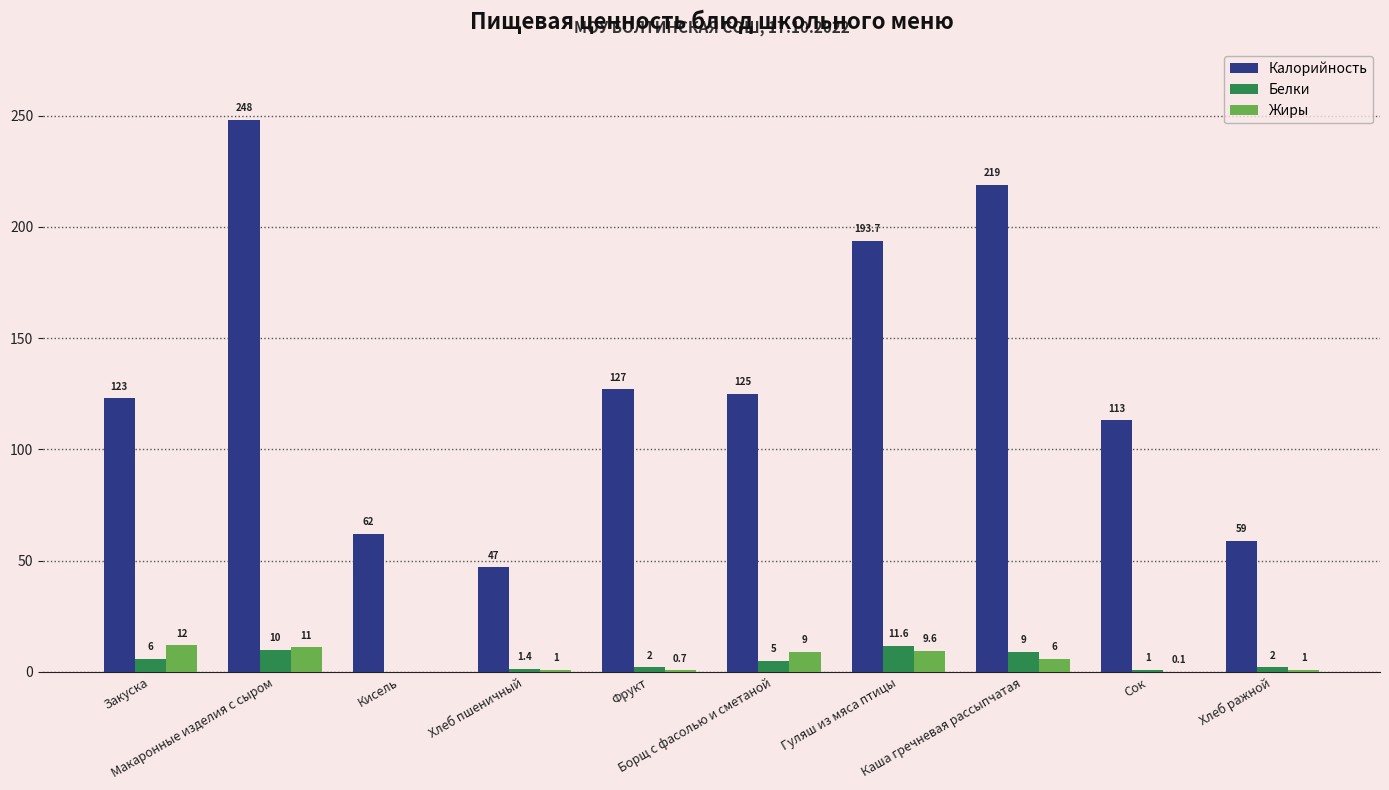

Reading left to right, transcribe all the data shown in this chart.

Калорийность: Закуска=123.0	Макаронные изделия с сыром=248.0	Кисель=62.0	Хлеб пшеничный=47.0	Фрукт=127.0	Борщ с фасолью и сметаной=125.0	Гуляш из мяса птицы=193.7	Каша гречневая рассыпчатая=219.0	Сок=113.0	Хлеб ражной=59.0
Белки: Закуска=6.0	Макаронные изделия с сыром=10.0	Кисель=0.0	Хлеб пшеничный=1.4	Фрукт=2.0	Борщ с фасолью и сметаной=5.0	Гуляш из мяса птицы=11.6	Каша гречневая рассыпчатая=9.0	Сок=1.0	Хлеб ражной=2.0
Жиры: Закуска=12.0	Макаронные изделия с сыром=11.0	Кисель=0.0	Хлеб пшеничный=1.0	Фрукт=0.7	Борщ с фасолью и сметаной=9.0	Гуляш из мяса птицы=9.6	Каша гречневая рассыпчатая=6.0	Сок=0.1	Хлеб ражной=1.0